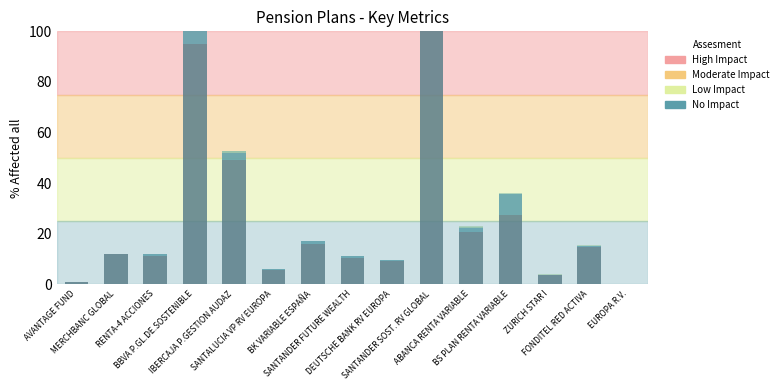

What position from the right is IBERCAJA P.GESTION AUDAZ?

11